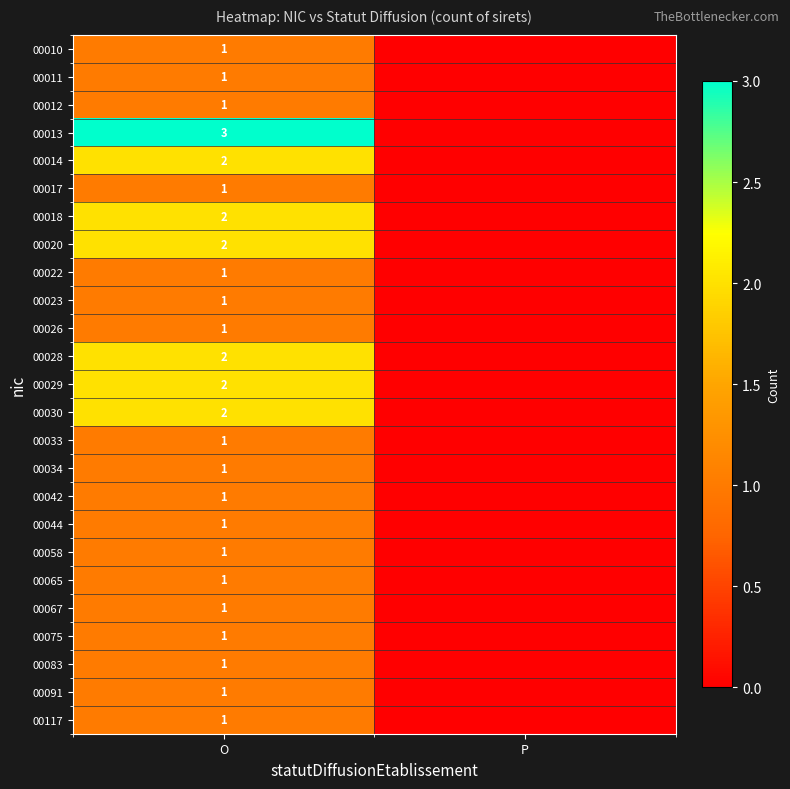

What is the total value across all series at O?

33